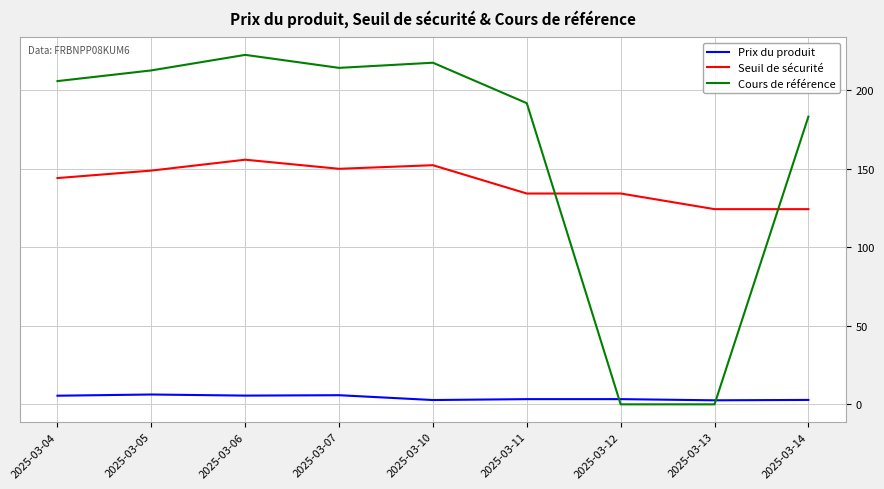

True or false: Seuil de sécurité and Prix du produit cross at least once.

False